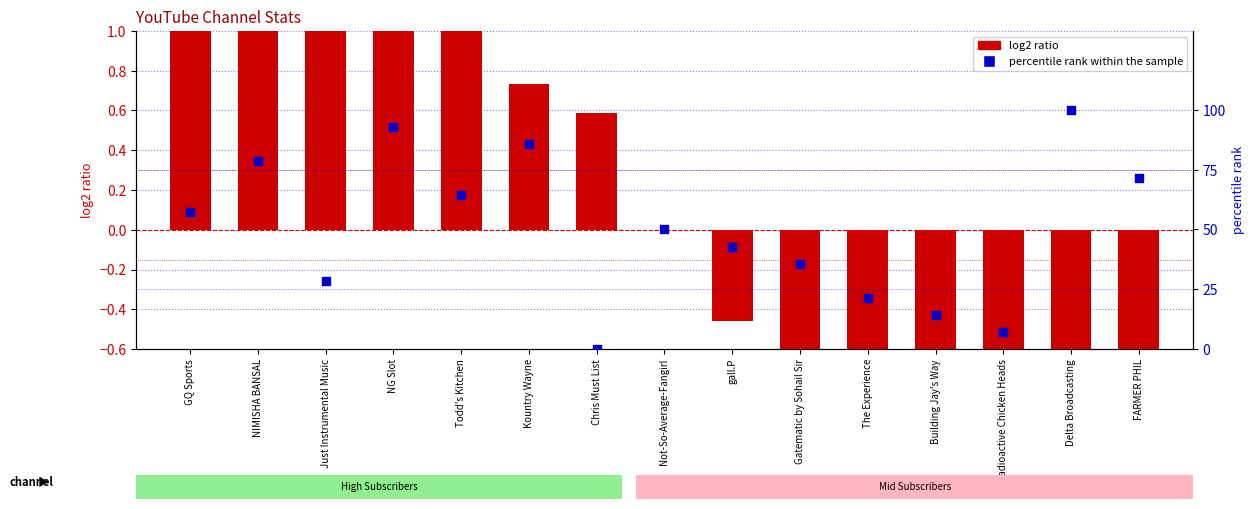

Which series has the largest total across all categories?

percentile rank within the sample